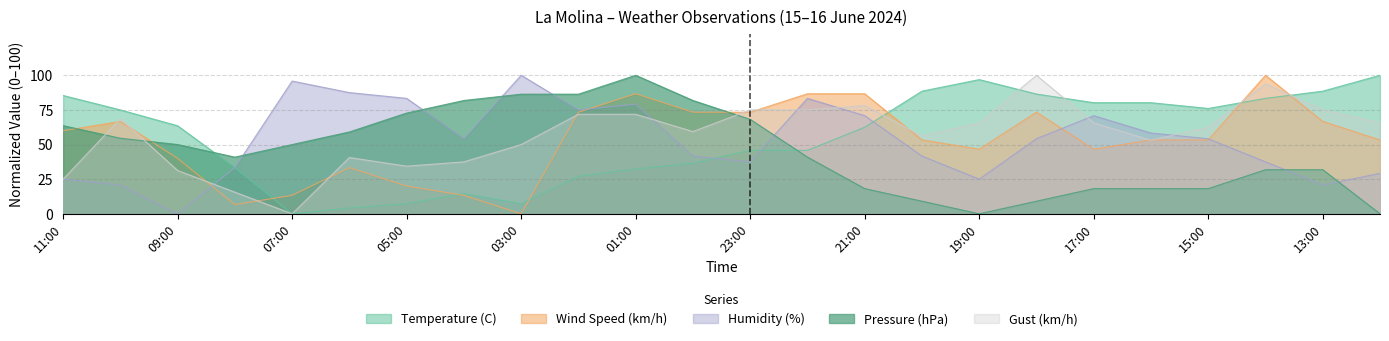

Reading left to right, transcribe all the data shown in this chart.

Temperature (C): 11:00=85.4	10:00=75.0	09:00=63.5	08:00=33.3	07:00=0.0	06:00=4.2	05:00=7.3	04:00=14.6	03:00=7.3	02:00=27.1	01:00=32.3	00:00=36.5	23:00=45.8	22:00=45.8	21:00=62.5	20:00=88.5	19:00=96.9	18:00=86.5	17:00=80.2	16:00=80.2	15:00=76.0	14:00=83.3	13:00=88.5	12:00=100.0
Wind Speed (km/h): 11:00=60.0	10:00=66.7	09:00=40.0	08:00=6.7	07:00=13.3	06:00=33.3	05:00=20.0	04:00=13.3	03:00=0.0	02:00=73.3	01:00=86.7	00:00=73.3	23:00=73.3	22:00=86.7	21:00=86.7	20:00=53.3	19:00=46.7	18:00=73.3	17:00=46.7	16:00=53.3	15:00=53.3	14:00=100.0	13:00=66.7	12:00=53.3
Humidity (%): 11:00=25.0	10:00=20.8	09:00=0.0	08:00=33.3	07:00=95.8	06:00=87.5	05:00=83.3	04:00=54.2	03:00=100.0	02:00=75.0	01:00=79.2	00:00=41.7	23:00=37.5	22:00=83.3	21:00=70.8	20:00=41.7	19:00=25.0	18:00=54.2	17:00=70.8	16:00=58.3	15:00=54.2	14:00=37.5	13:00=20.8	12:00=29.2
Pressure (hPa): 11:00=63.6	10:00=54.5	09:00=50.0	08:00=40.9	07:00=50.0	06:00=59.1	05:00=72.7	04:00=81.8	03:00=86.4	02:00=86.4	01:00=100.0	00:00=81.8	23:00=68.2	22:00=40.9	21:00=18.2	20:00=9.1	19:00=0.0	18:00=9.1	17:00=18.2	16:00=18.2	15:00=18.2	14:00=31.8	13:00=31.8	12:00=0.0
Gust (km/h): 11:00=25.0	10:00=68.8	09:00=31.2	08:00=15.6	07:00=0.0	06:00=40.6	05:00=34.4	04:00=37.5	03:00=50.0	02:00=71.9	01:00=71.9	00:00=59.4	23:00=75.0	22:00=75.0	21:00=78.1	20:00=56.2	19:00=65.6	18:00=100.0	17:00=65.6	16:00=53.1	15:00=62.5	14:00=93.8	13:00=75.0	12:00=65.6